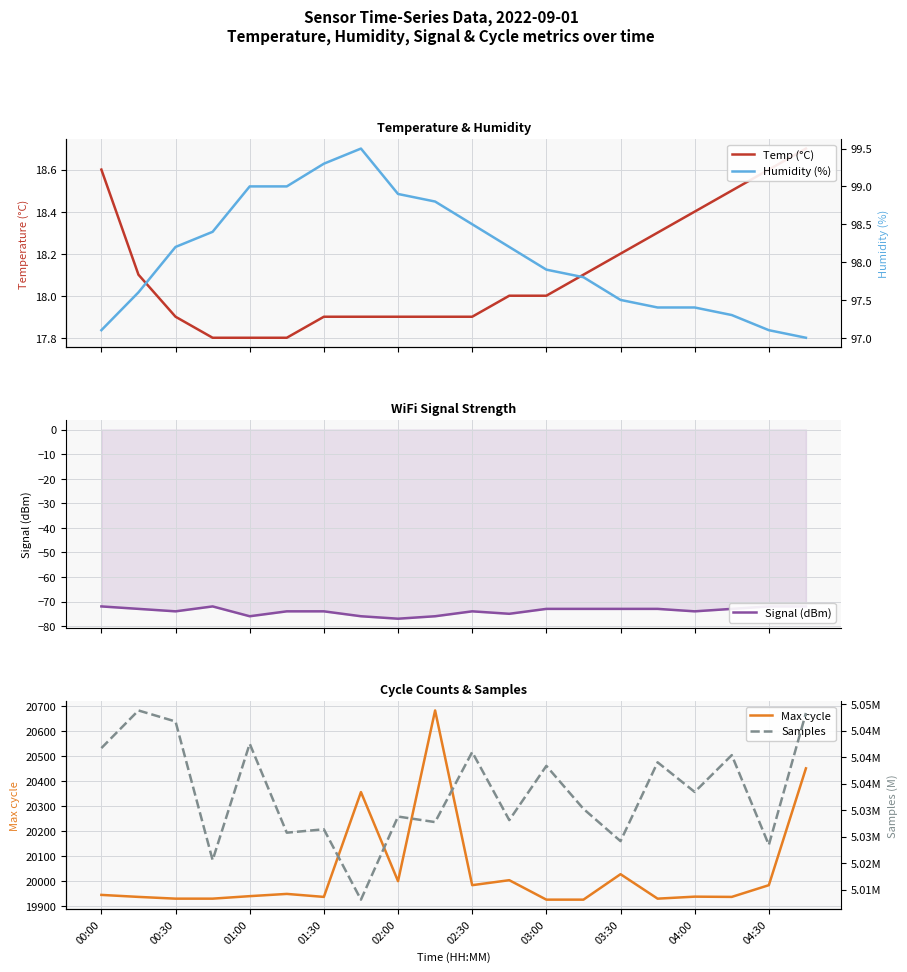

Which series has the largest total across all categories?

Samples